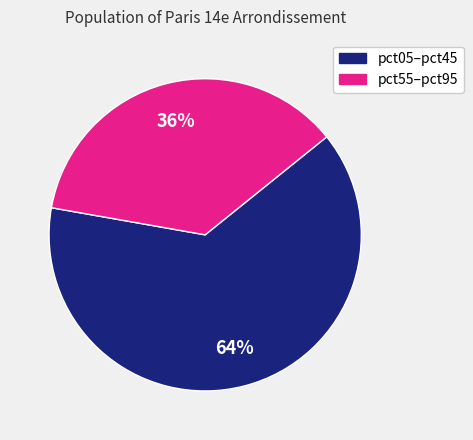

How many slices are in this pie chart?

2